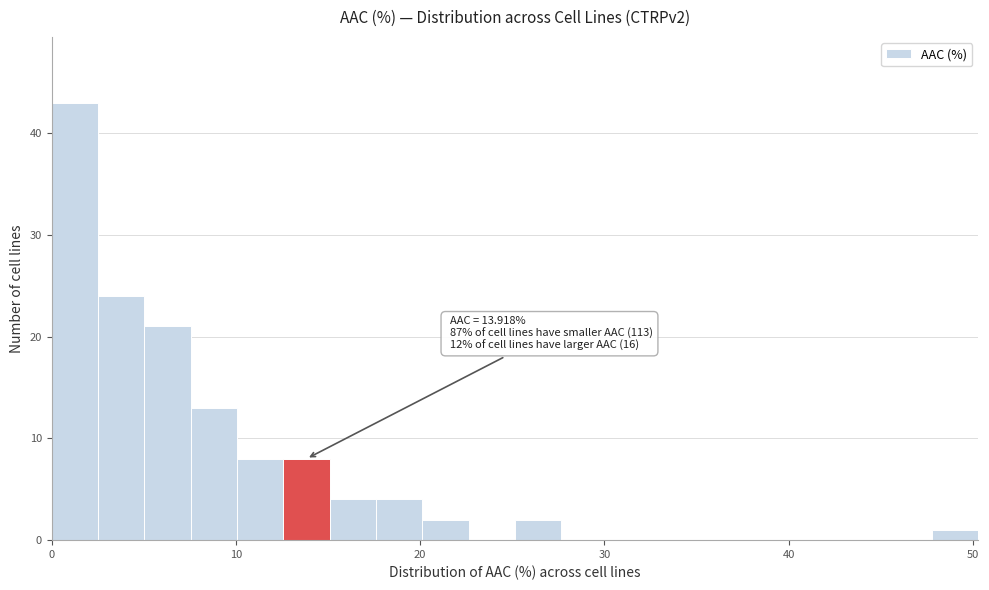

Read against the x-axis, roughly where is the centre of the tallest bar?

1